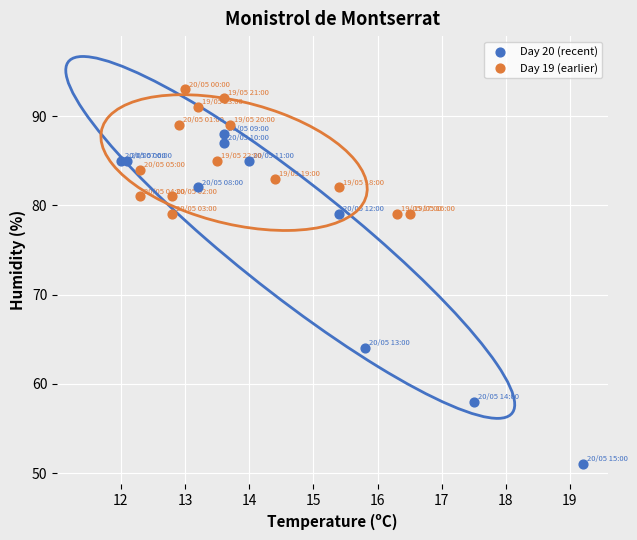

Which series has the widest spread of Y values?

Day 20 (recent)